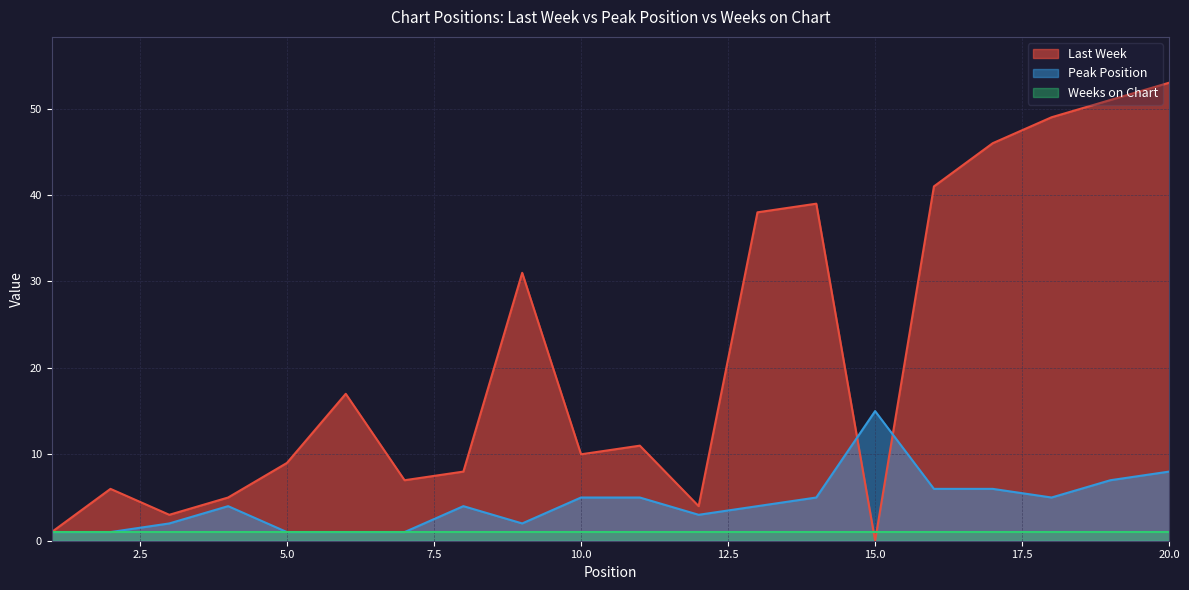

How many values in the Last Week series are below 11?

10